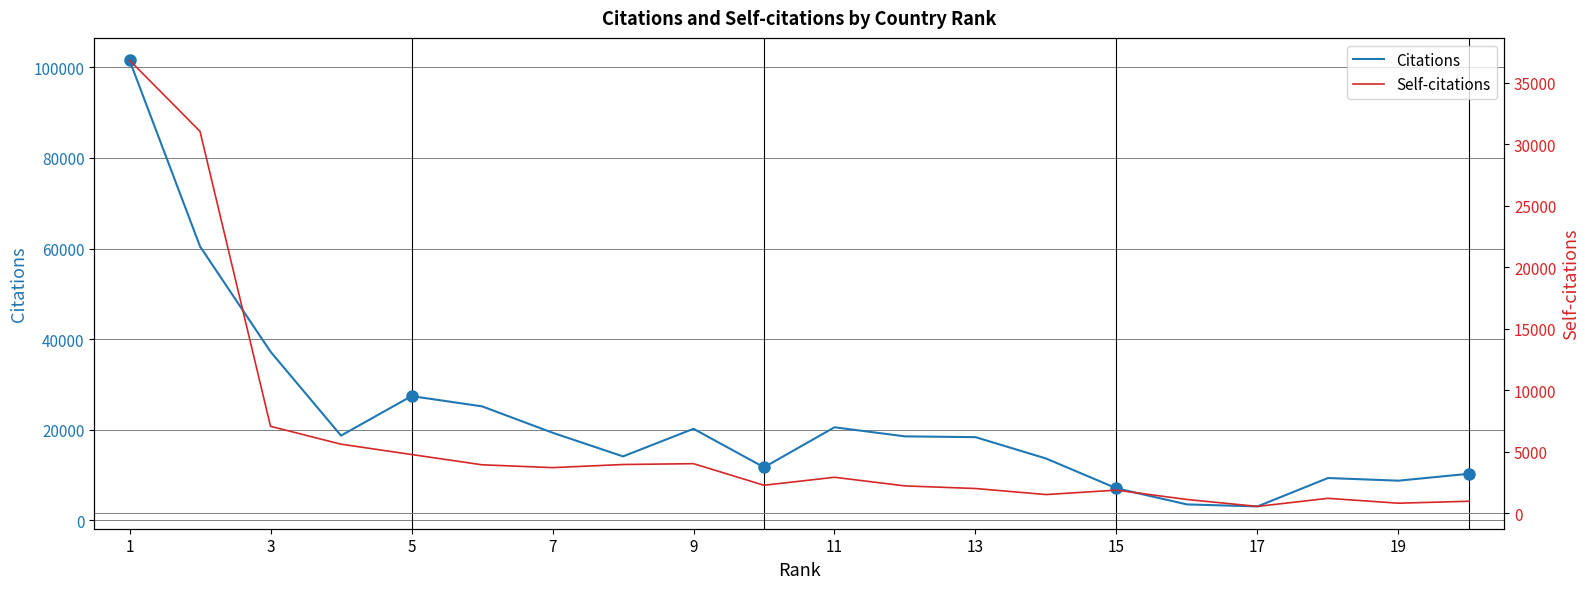

Which series has the largest total across all categories?

Citations